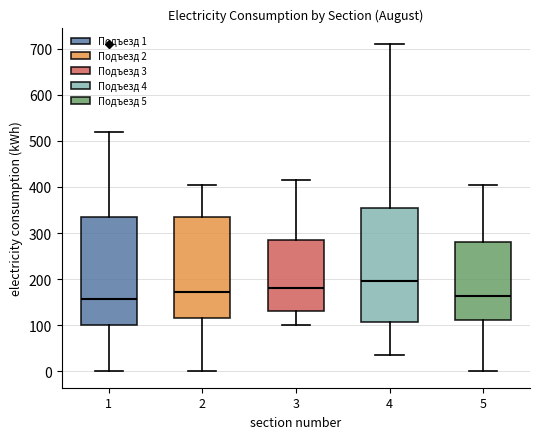

Reading left to right, transcribe this box plot: for each box, give where its median line is, the range the box spans, and where its two whiskers end, as read against the y-axis. The values are not printed on the chart, so give them approximately, as read against the axis.

1: median 160, box 100 to 330, whiskers 0 to 520
2: median 170, box 120 to 330, whiskers 0 to 410
3: median 180, box 130 to 290, whiskers 100 to 420
4: median 200, box 110 to 360, whiskers 40 to 710
5: median 160, box 110 to 280, whiskers 0 to 410